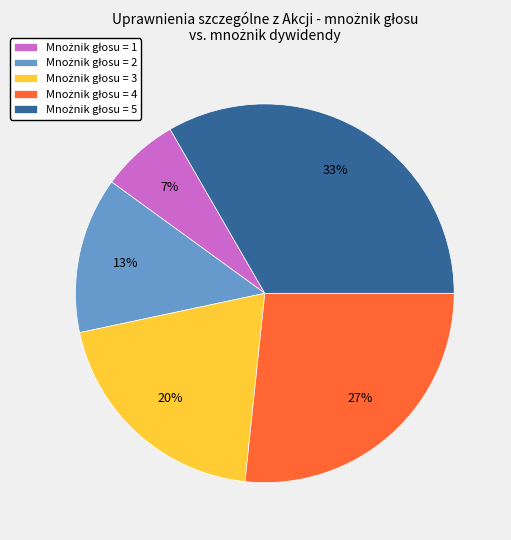

Is there any slice that represents more than half of the pie?

No